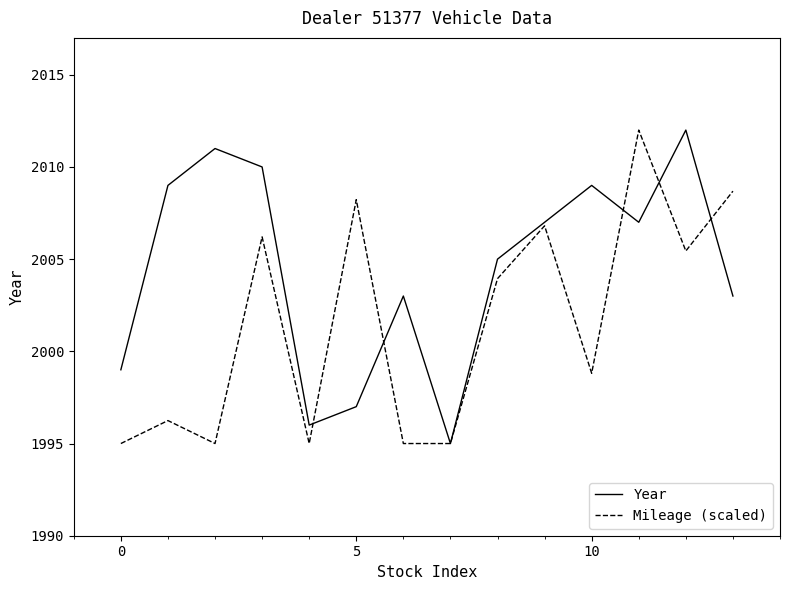

List the series in order of their overall mean, lowest first.

Mileage (scaled), Year